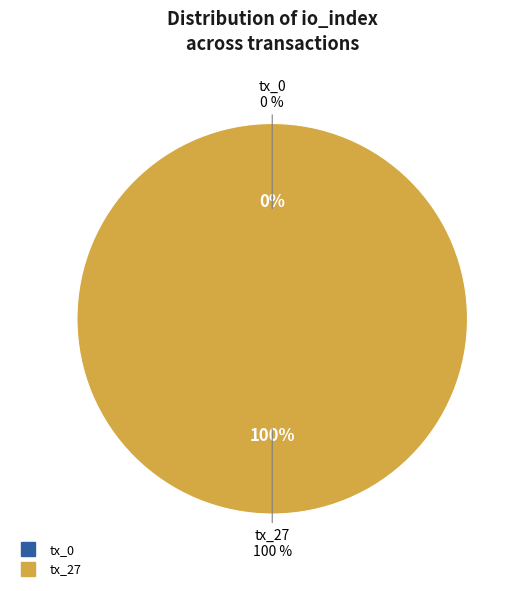

How many slices are in this pie chart?

2